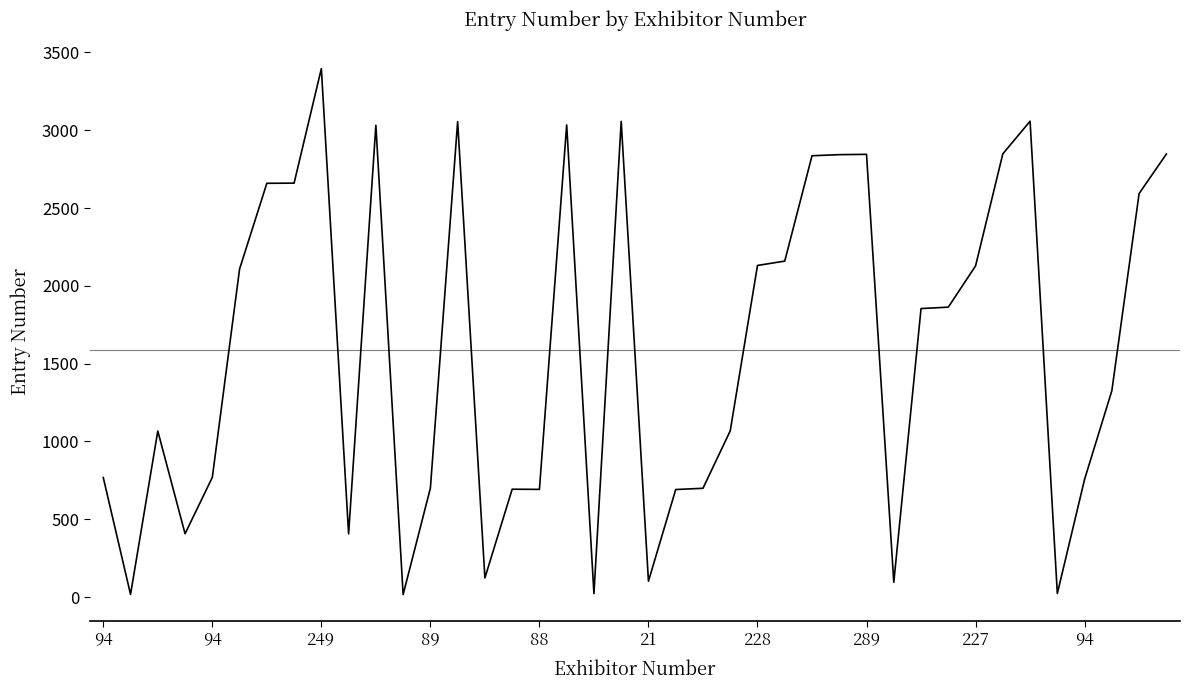

What is the maximum value shown in the chart?

3396